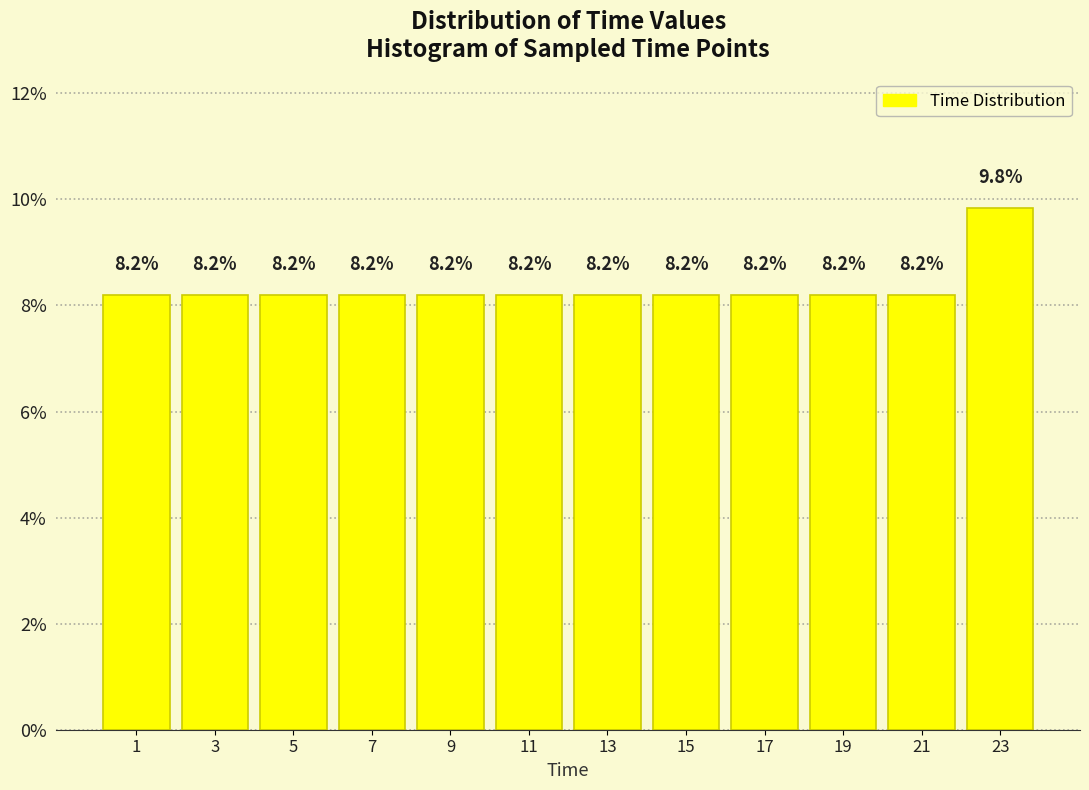

Over which range of the x-axis is the bar tallest?

22 to 24